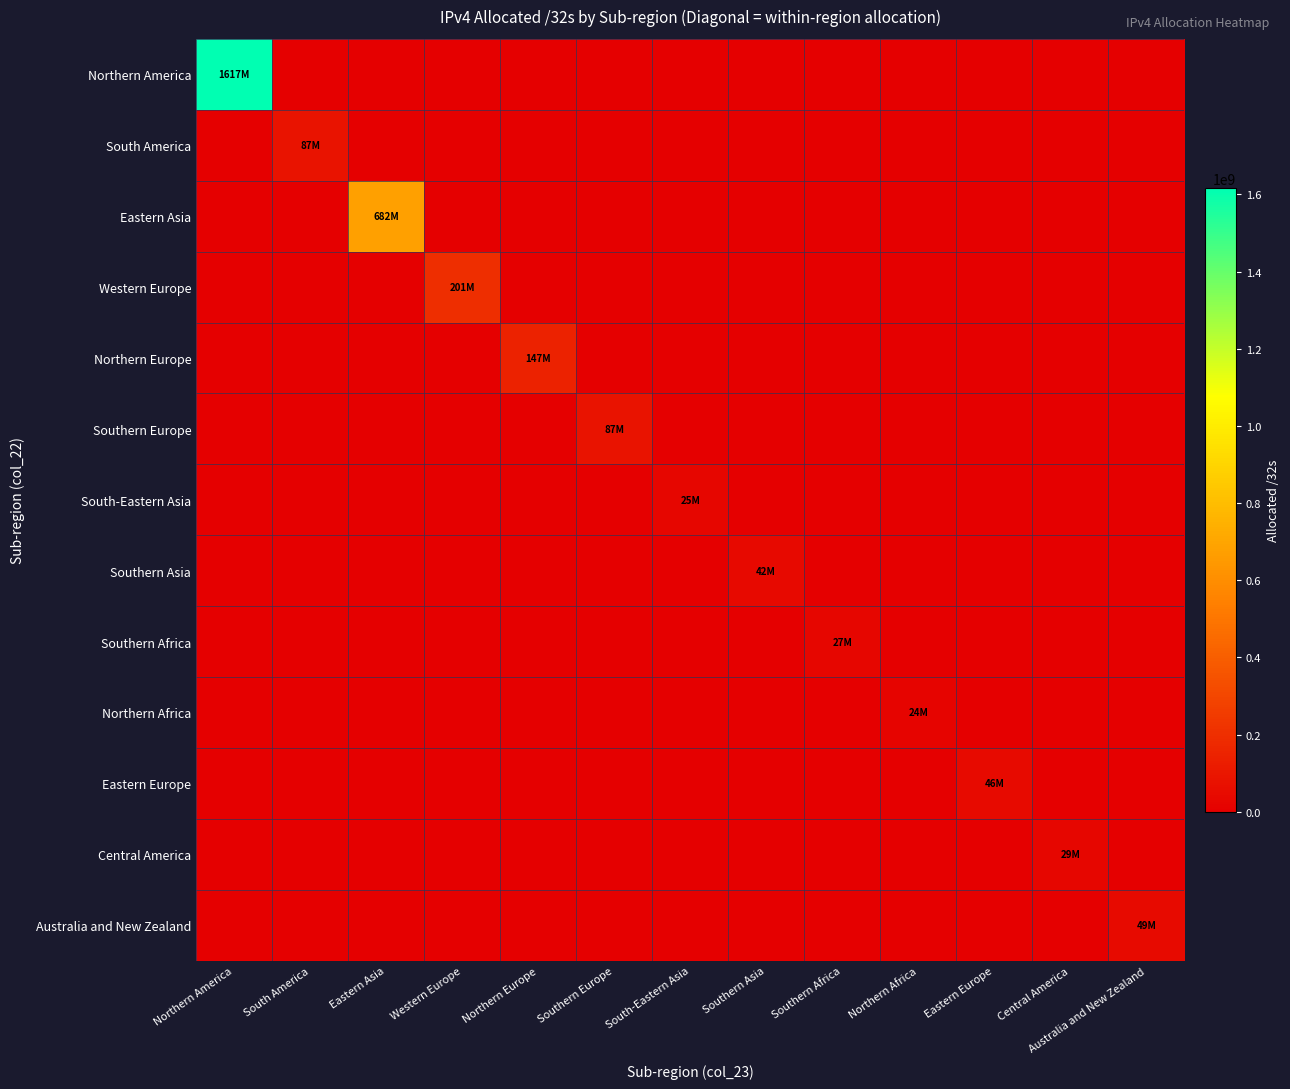

Reading right to left, transcribe all the data shown in this chart.

Northern America: Australia and New Zealand=0	Central America=0	Eastern Europe=0	Northern Africa=0	Southern Africa=0	Southern Asia=0	South-Eastern Asia=0	Southern Europe=0	Northern Europe=0	Western Europe=0	Eastern Asia=0	South America=0	Northern America=1617208672
South America: Australia and New Zealand=0	Central America=0	Eastern Europe=0	Northern Africa=0	Southern Africa=0	Southern Asia=0	South-Eastern Asia=0	Southern Europe=0	Northern Europe=0	Western Europe=0	Eastern Asia=0	South America=87165184	Northern America=0
Eastern Asia: Australia and New Zealand=0	Central America=0	Eastern Europe=0	Northern Africa=0	Southern Africa=0	Southern Asia=0	South-Eastern Asia=0	Southern Europe=0	Northern Europe=0	Western Europe=0	Eastern Asia=681931520	South America=0	Northern America=0
Western Europe: Australia and New Zealand=0	Central America=0	Eastern Europe=0	Northern Africa=0	Southern Africa=0	Southern Asia=0	South-Eastern Asia=0	Southern Europe=0	Northern Europe=0	Western Europe=201483488	Eastern Asia=0	South America=0	Northern America=0
Northern Europe: Australia and New Zealand=0	Central America=0	Eastern Europe=0	Northern Africa=0	Southern Africa=0	Southern Asia=0	South-Eastern Asia=0	Southern Europe=0	Northern Europe=147089872	Western Europe=0	Eastern Asia=0	South America=0	Northern America=0
Southern Europe: Australia and New Zealand=0	Central America=0	Eastern Europe=0	Northern Africa=0	Southern Africa=0	Southern Asia=0	South-Eastern Asia=0	Southern Europe=87381632	Northern Europe=0	Western Europe=0	Eastern Asia=0	South America=0	Northern America=0
South-Eastern Asia: Australia and New Zealand=0	Central America=0	Eastern Europe=0	Northern Africa=0	Southern Africa=0	Southern Asia=0	South-Eastern Asia=25291776	Southern Europe=0	Northern Europe=0	Western Europe=0	Eastern Asia=0	South America=0	Northern America=0
Southern Asia: Australia and New Zealand=0	Central America=0	Eastern Europe=0	Northern Africa=0	Southern Africa=0	Southern Asia=41806592	South-Eastern Asia=0	Southern Europe=0	Northern Europe=0	Western Europe=0	Eastern Asia=0	South America=0	Northern America=0
Southern Africa: Australia and New Zealand=0	Central America=0	Eastern Europe=0	Northern Africa=0	Southern Africa=27039744	Southern Asia=0	South-Eastern Asia=0	Southern Europe=0	Northern Europe=0	Western Europe=0	Eastern Asia=0	South America=0	Northern America=0
Northern Africa: Australia and New Zealand=0	Central America=0	Eastern Europe=0	Northern Africa=24153856	Southern Africa=0	Southern Asia=0	South-Eastern Asia=0	Southern Europe=0	Northern Europe=0	Western Europe=0	Eastern Asia=0	South America=0	Northern America=0
Eastern Europe: Australia and New Zealand=0	Central America=0	Eastern Europe=45645184	Northern Africa=0	Southern Africa=0	Southern Asia=0	South-Eastern Asia=0	Southern Europe=0	Northern Europe=0	Western Europe=0	Eastern Asia=0	South America=0	Northern America=0
Central America: Australia and New Zealand=0	Central America=29038336	Eastern Europe=0	Northern Africa=0	Southern Africa=0	Southern Asia=0	South-Eastern Asia=0	Southern Europe=0	Northern Europe=0	Western Europe=0	Eastern Asia=0	South America=0	Northern America=0
Australia and New Zealand: Australia and New Zealand=48740608	Central America=0	Eastern Europe=0	Northern Africa=0	Southern Africa=0	Southern Asia=0	South-Eastern Asia=0	Southern Europe=0	Northern Europe=0	Western Europe=0	Eastern Asia=0	South America=0	Northern America=0